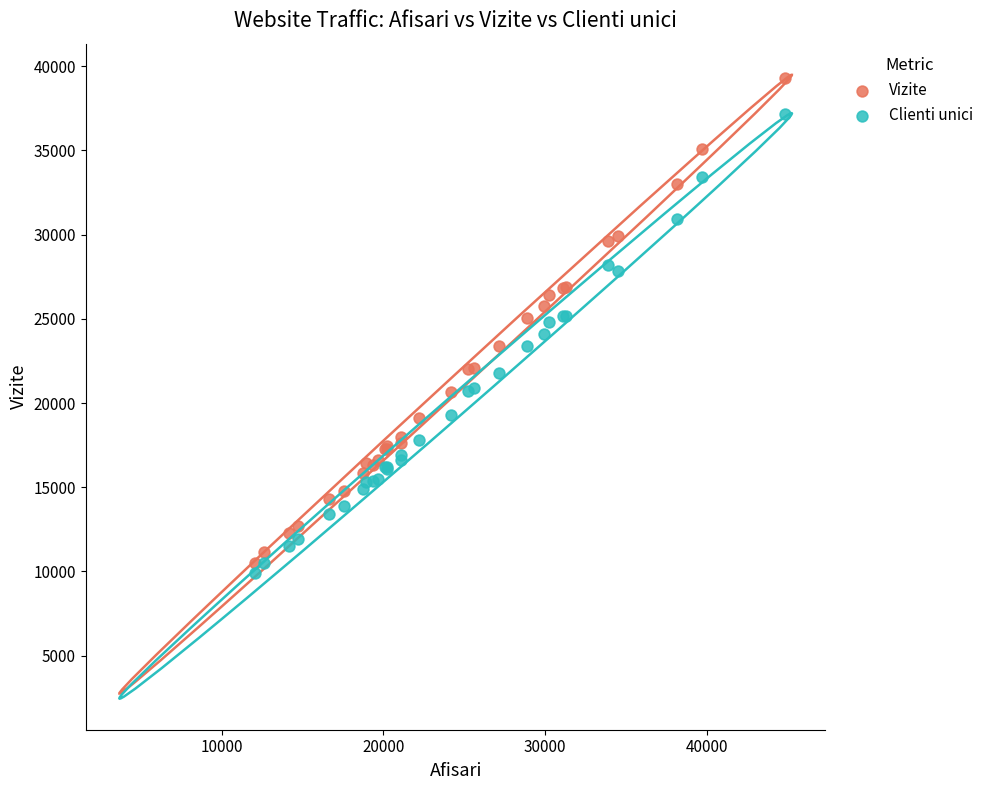

Which series has the widest spread of Y values?

Vizite